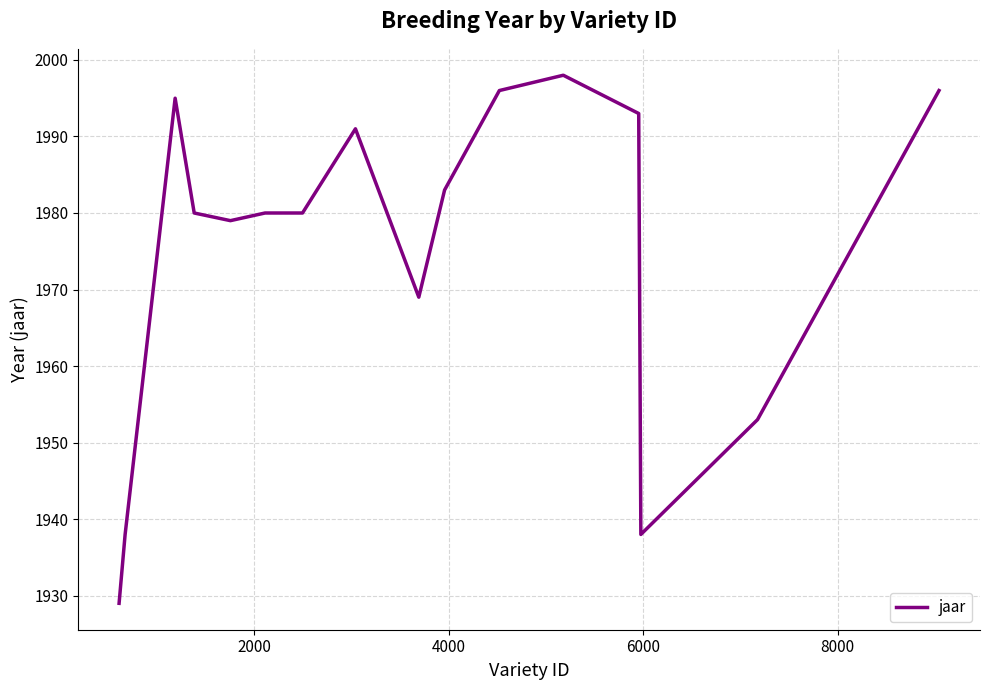

Does the chart display data point markers on the line(s)?

No